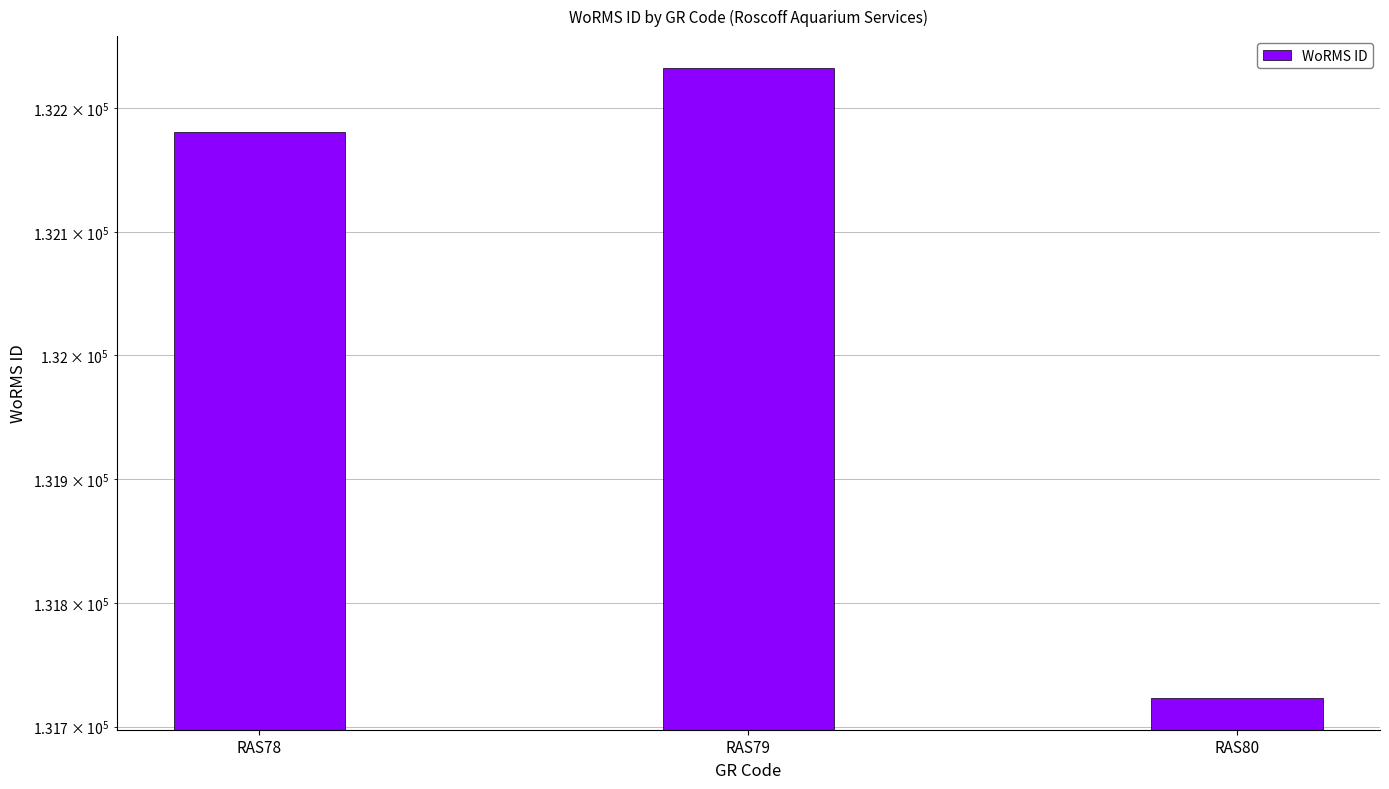

How many data points are above 132181?

1